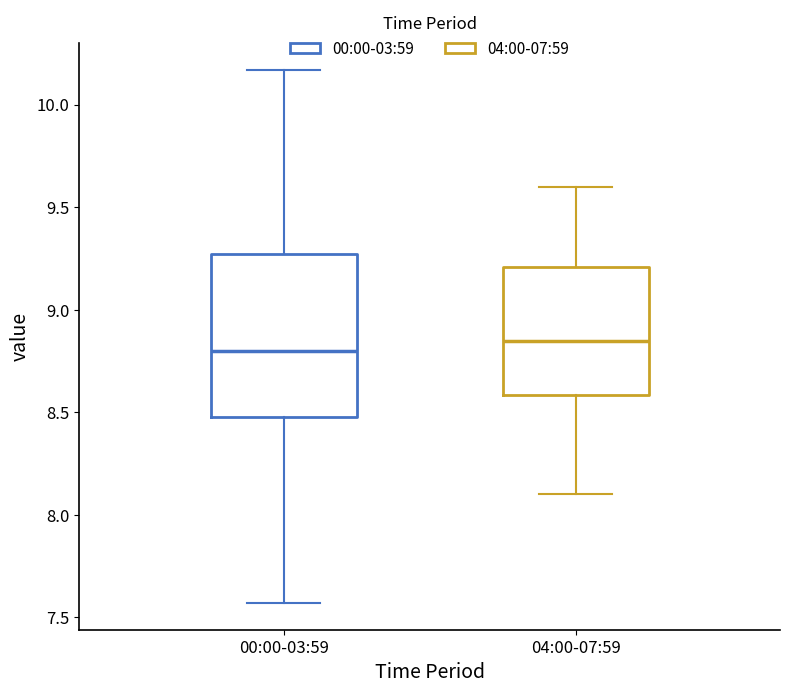

Reading left to right, read every box against the y-axis: the position of its median line, the range the box covers, and the ends of its whiskers. The values are not printed on the chart, so give them approximately, as read against the axis.

00:00-03:59: median 8.80, box 8.50 to 9.25, whiskers 7.55 to 10.15
04:00-07:59: median 8.85, box 8.60 to 9.20, whiskers 8.10 to 9.60